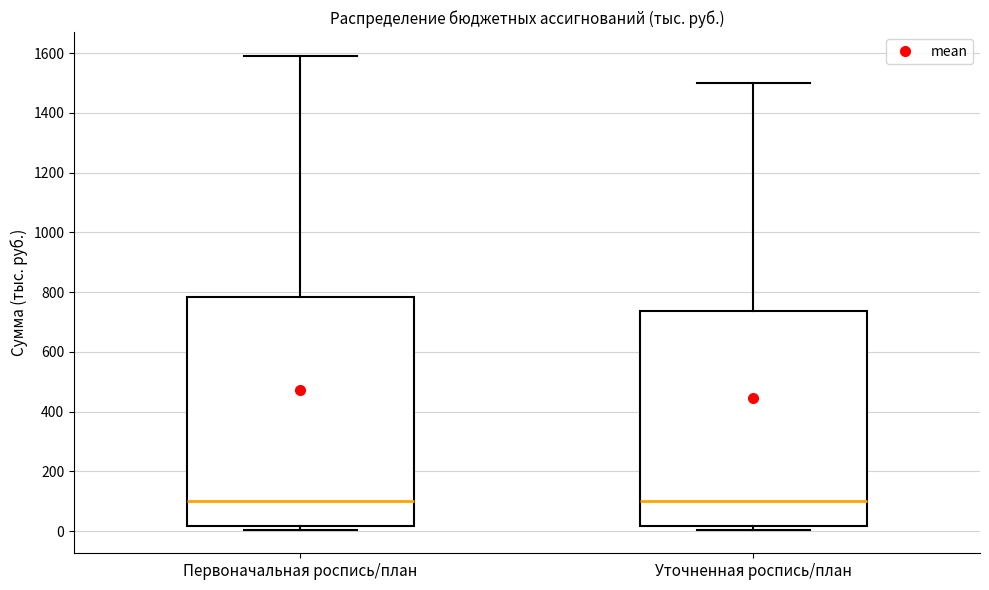

Which box is the tallest, from its lower edge to its upper edge?

Первоначальная роспись/план